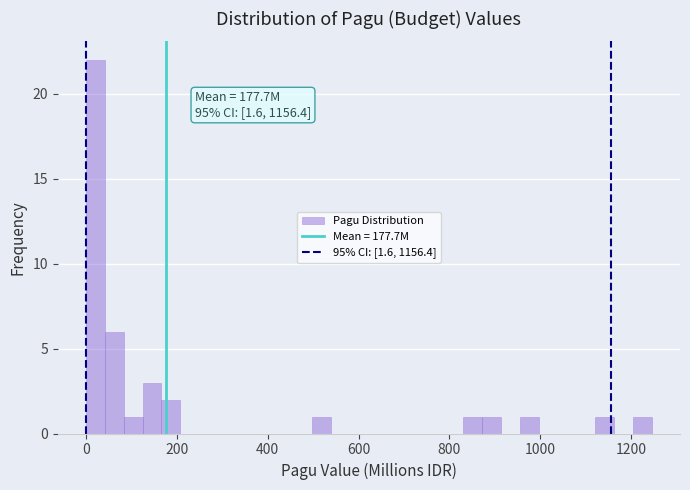

Read against the x-axis, roughly where is the centre of the tallest bar?

20